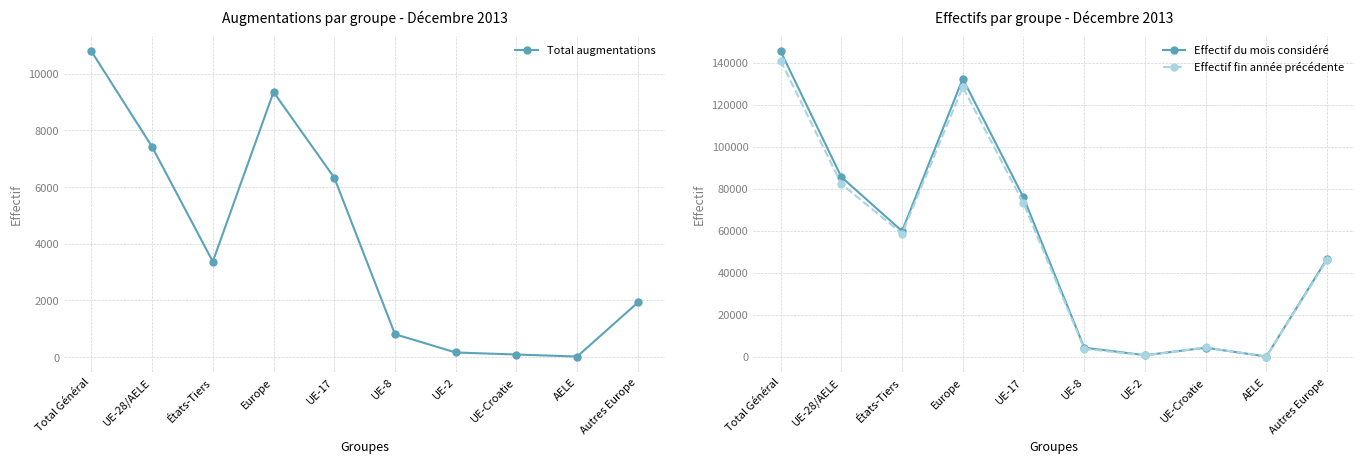

Rank the series at AELE from lowest to highest value.

Total augmentations, Effectif fin année précédente, Effectif du mois considéré